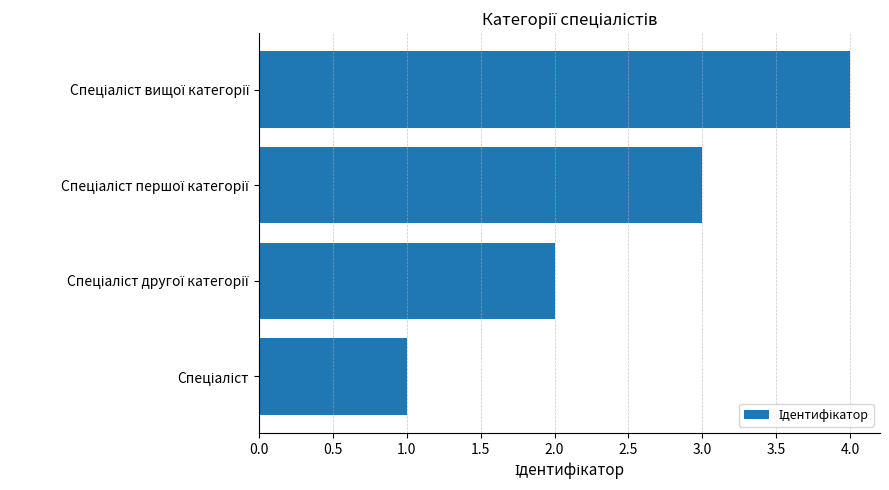

What is the sum of all values?

10